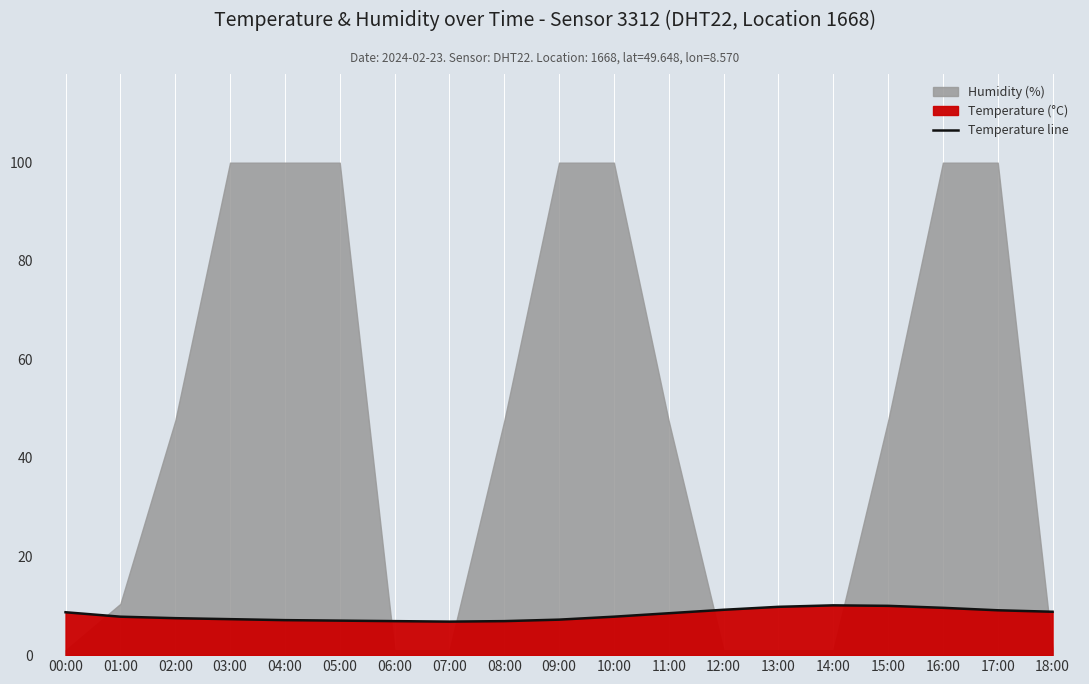

How many interior local peaks (higher than both neighbors) does the data have?

1